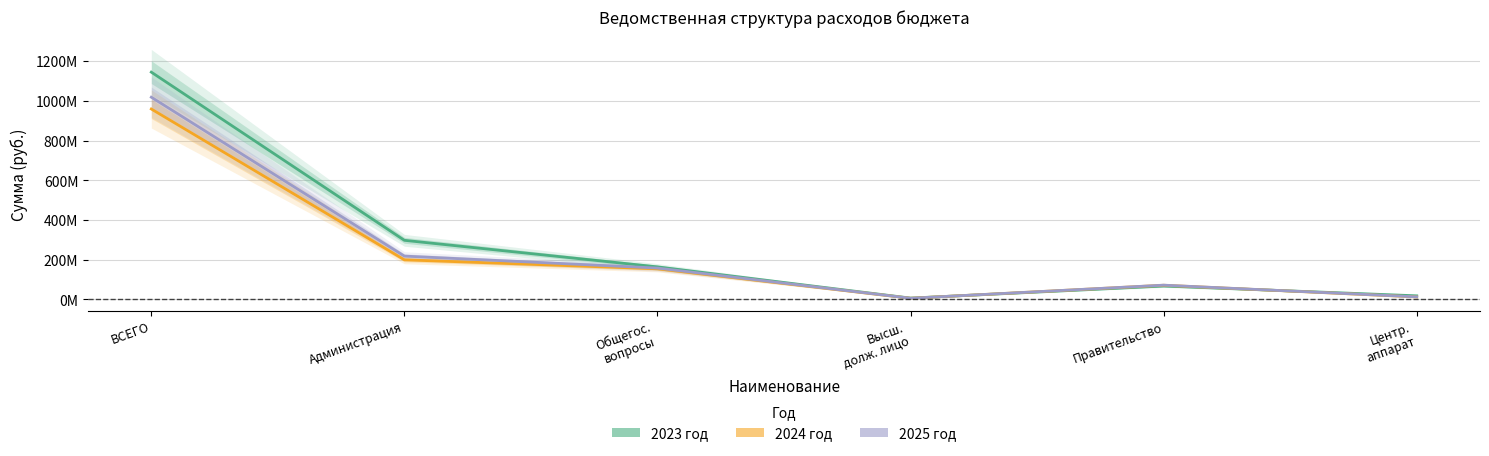

Does the chart have visible grid lines?

Yes